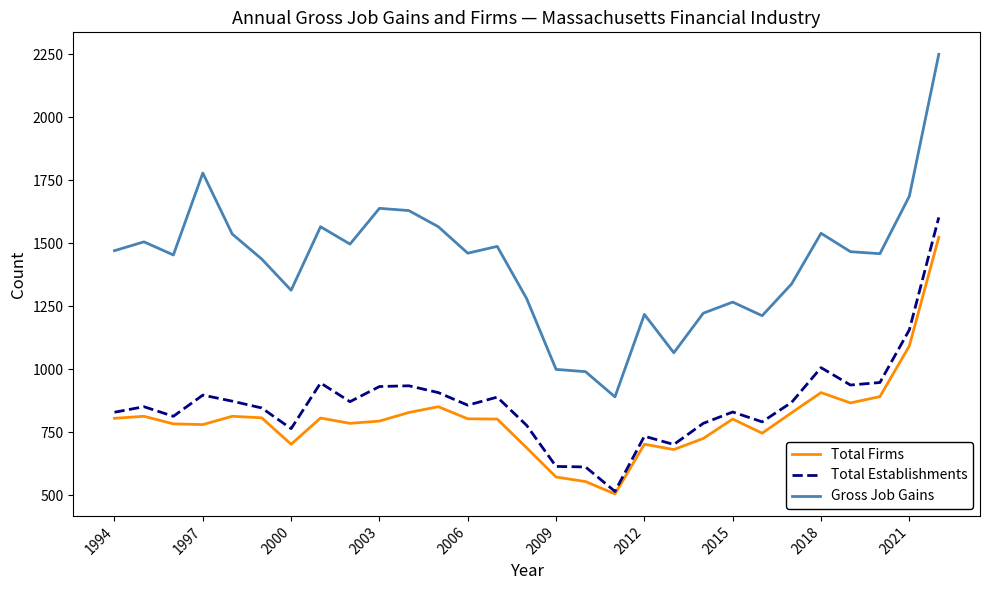

True or false: Total Firms and Gross Job Gains intersect in this chart.

False